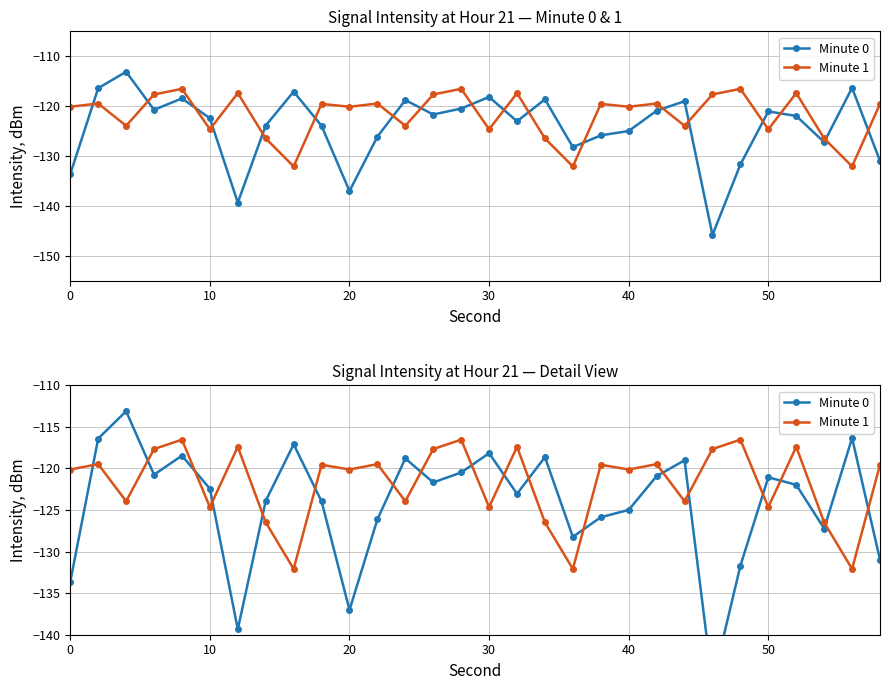

How many data points in Minute 0 are above -121?

12